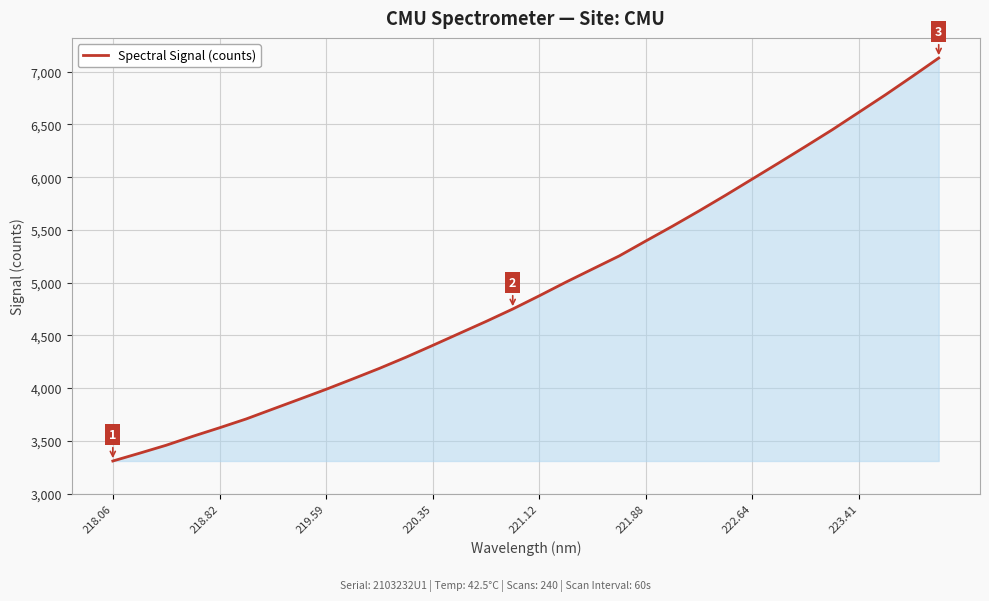

What is the average value?

4957.3